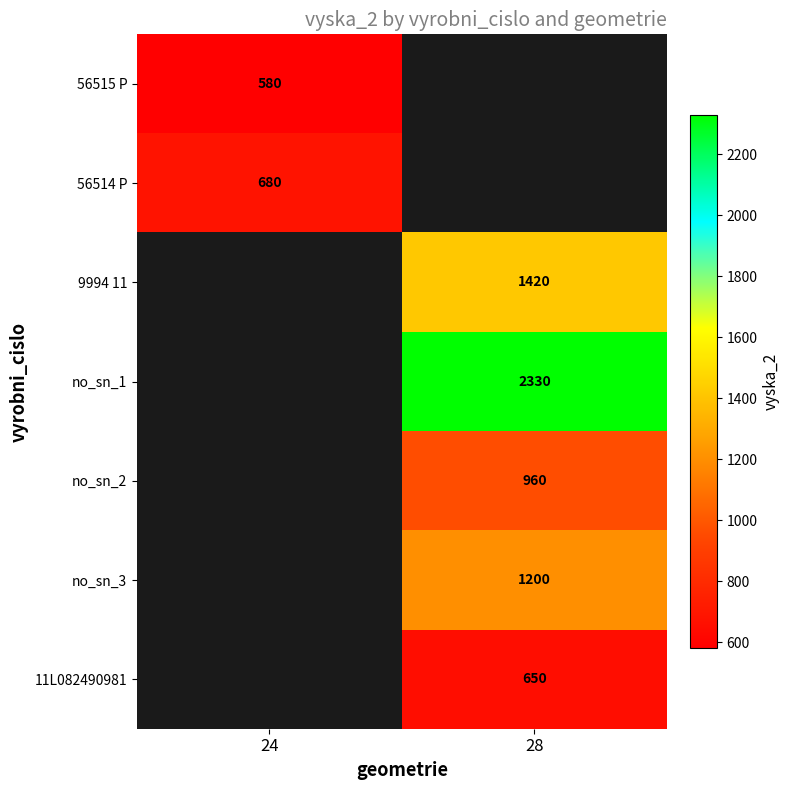

The 56514 P series shows 155.5 at 24. True or false?

False